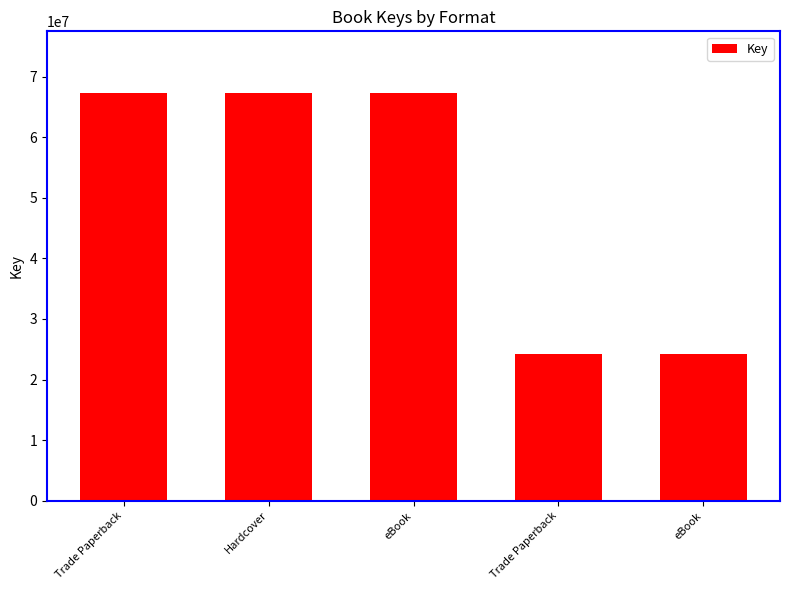

True or false: the data shows 67375836 at Trade Paperback.

True